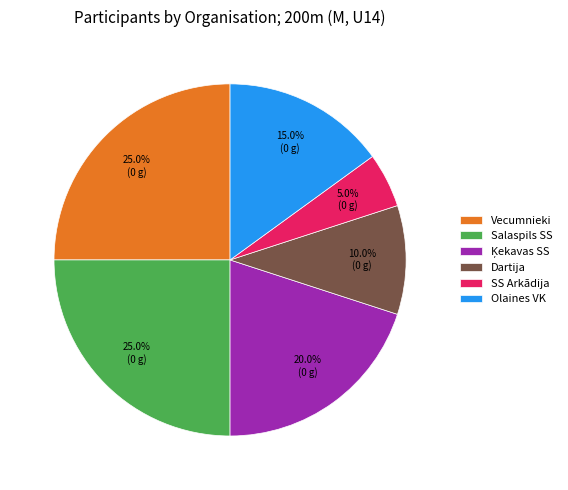

Which category has the smallest portion of the pie?

SS Arkādija